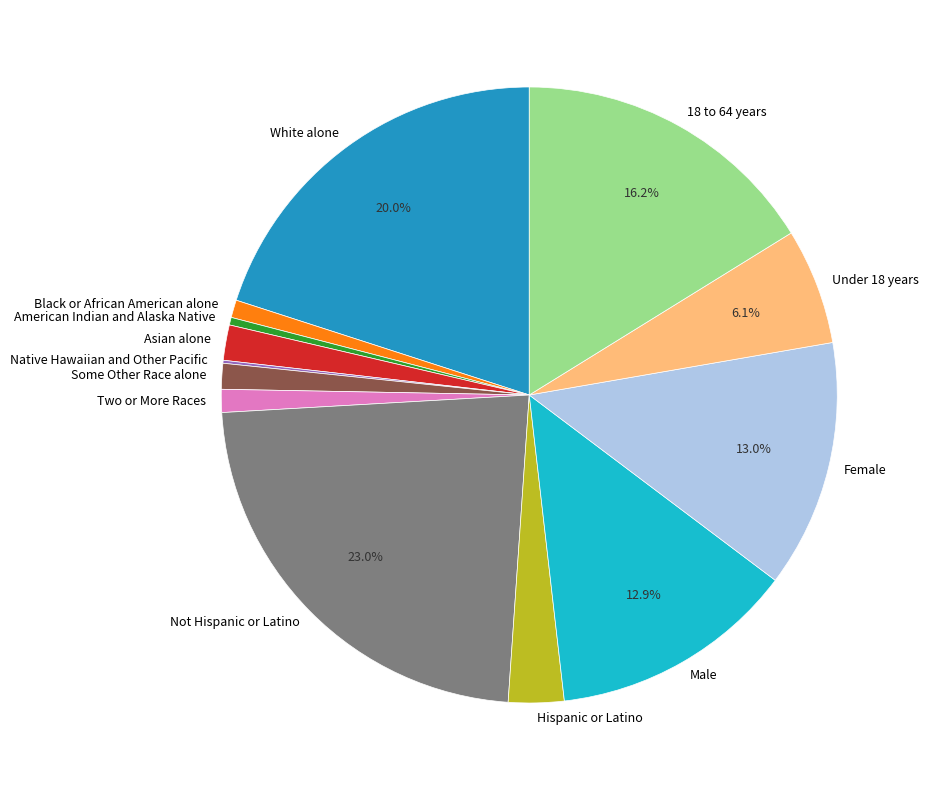

To the nearest percent, what portion does Two or More Races represent?

1%